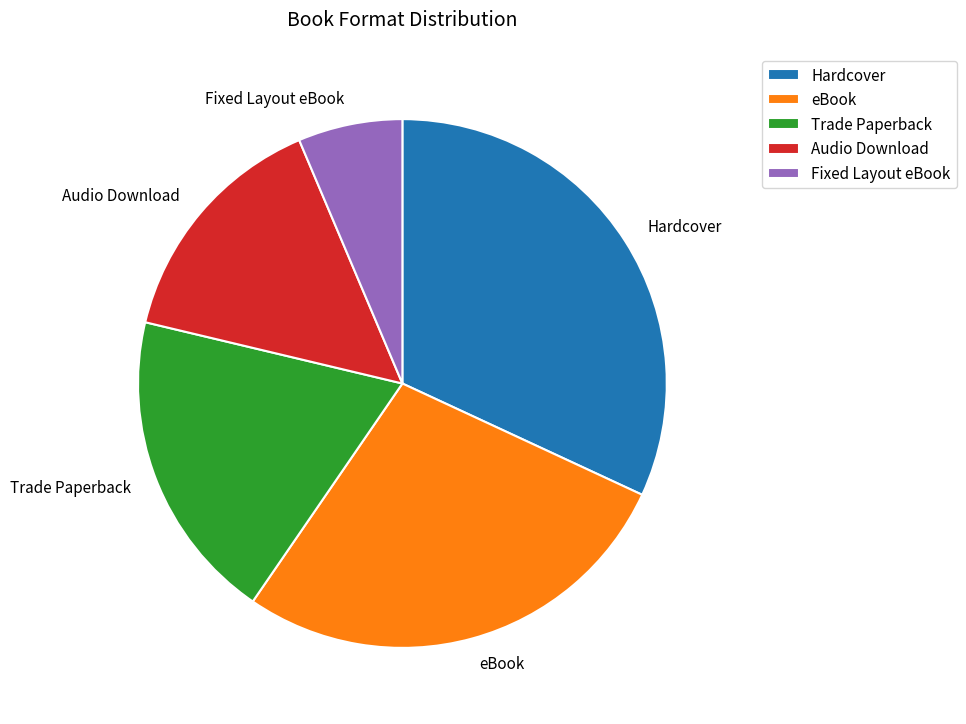

What is the ratio of the value at Fixed Layout eBook to the value at eBook?

0.2